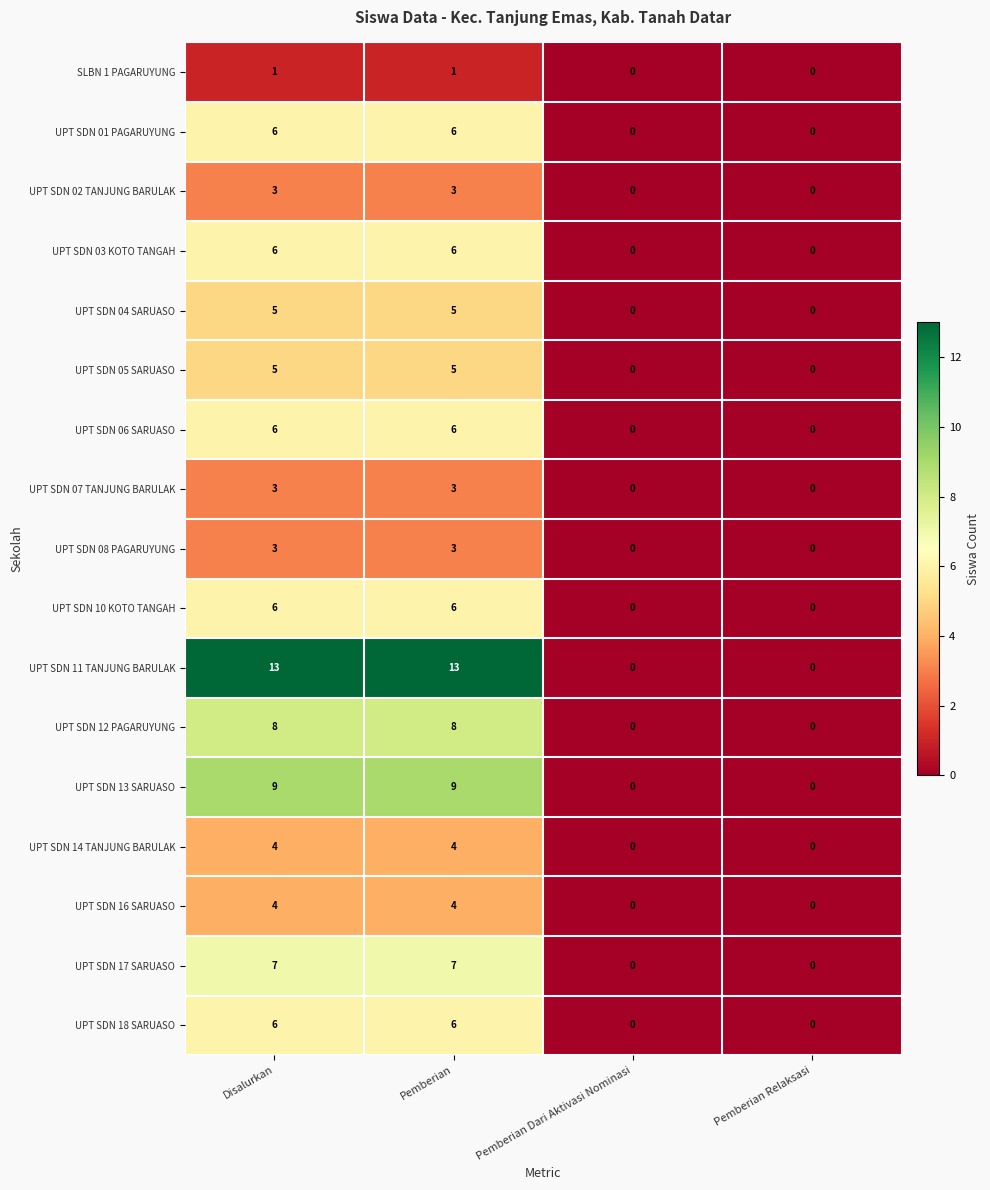

Which series has the widest spread of values?

UPT SDN 11 TANJUNG BARULAK